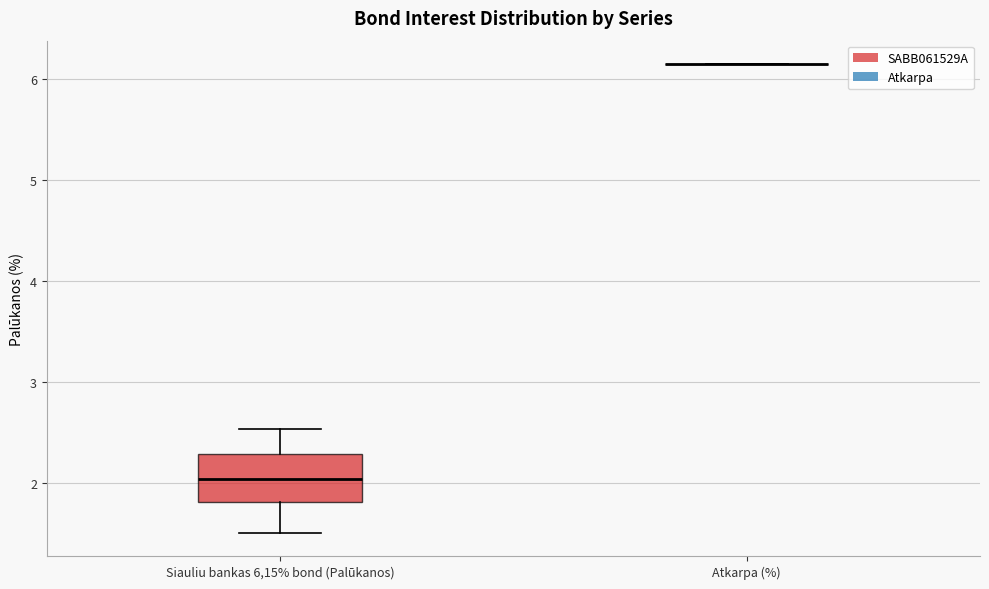

Reading left to right, transcribe this box plot: for each box, give where its median line is, the range the box spans, and where its two whiskers end, as read against the y-axis. The values are not printed on the chart, so give them approximately, as read against the axis.

Siauliu bankas 6,15% bond (Palūkanos): median 2.0, box 1.8 to 2.3, whiskers 1.5 to 2.5
Atkarpa (%): box collapsed to a line at 6.2, whiskers 6.2 to 6.2